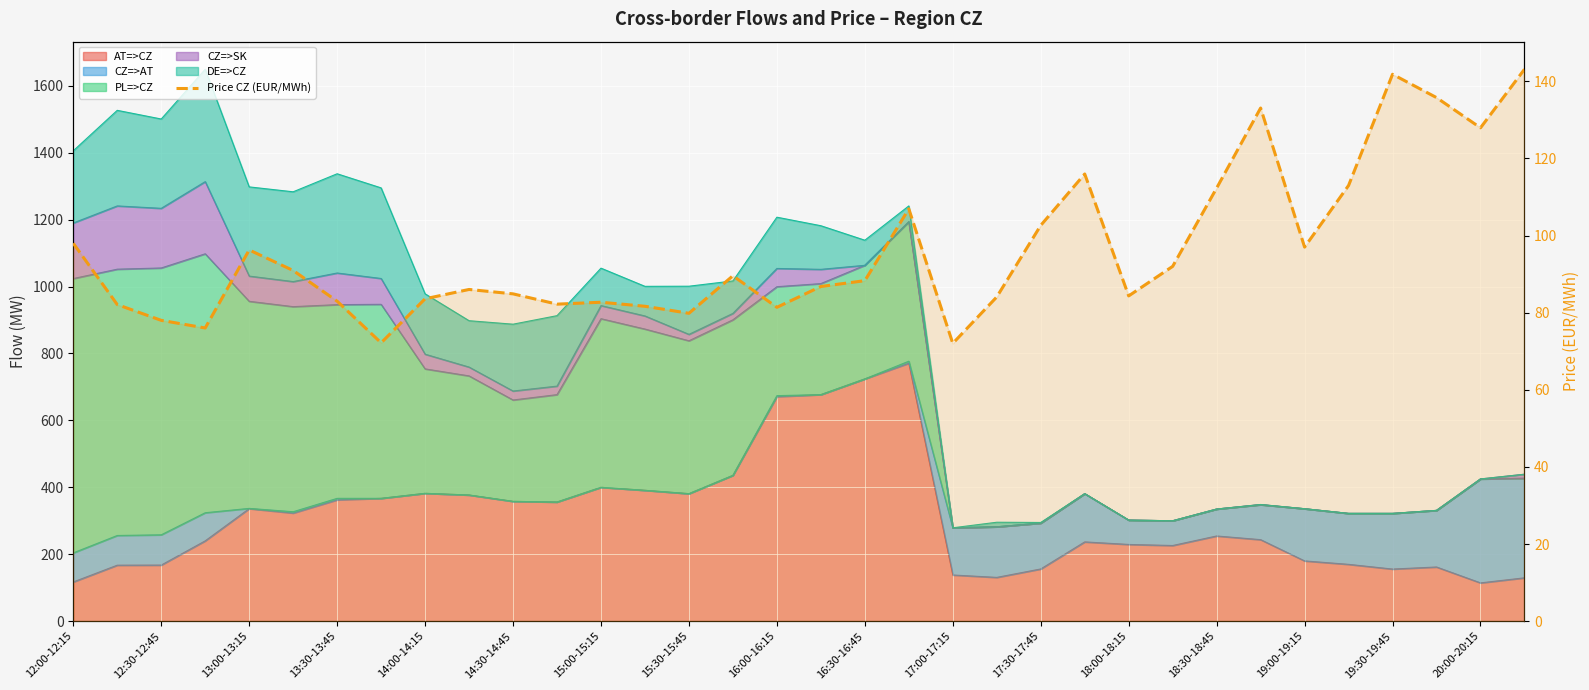

The value at 29 is 175.5. True or false?

False